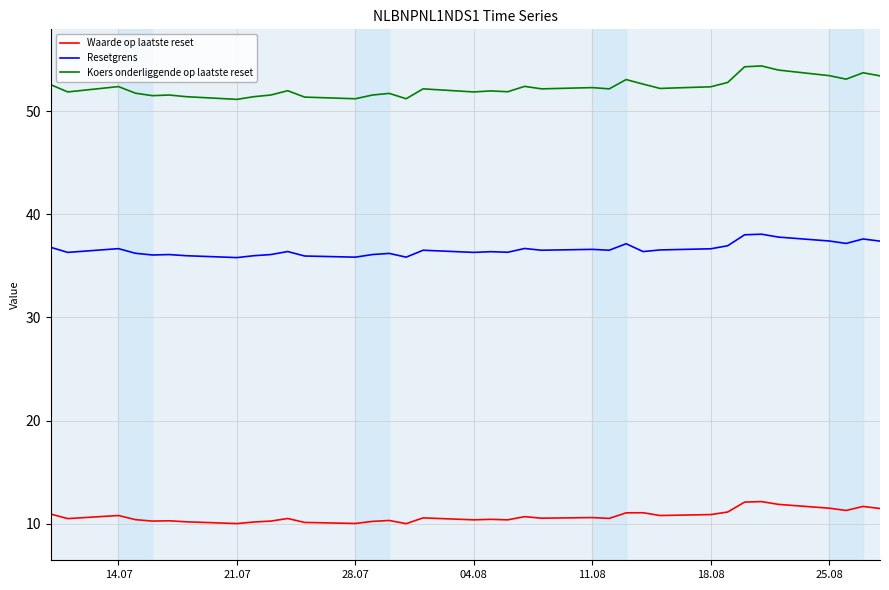

Which series has the widest spread of values?

Koers onderliggende op laatste reset